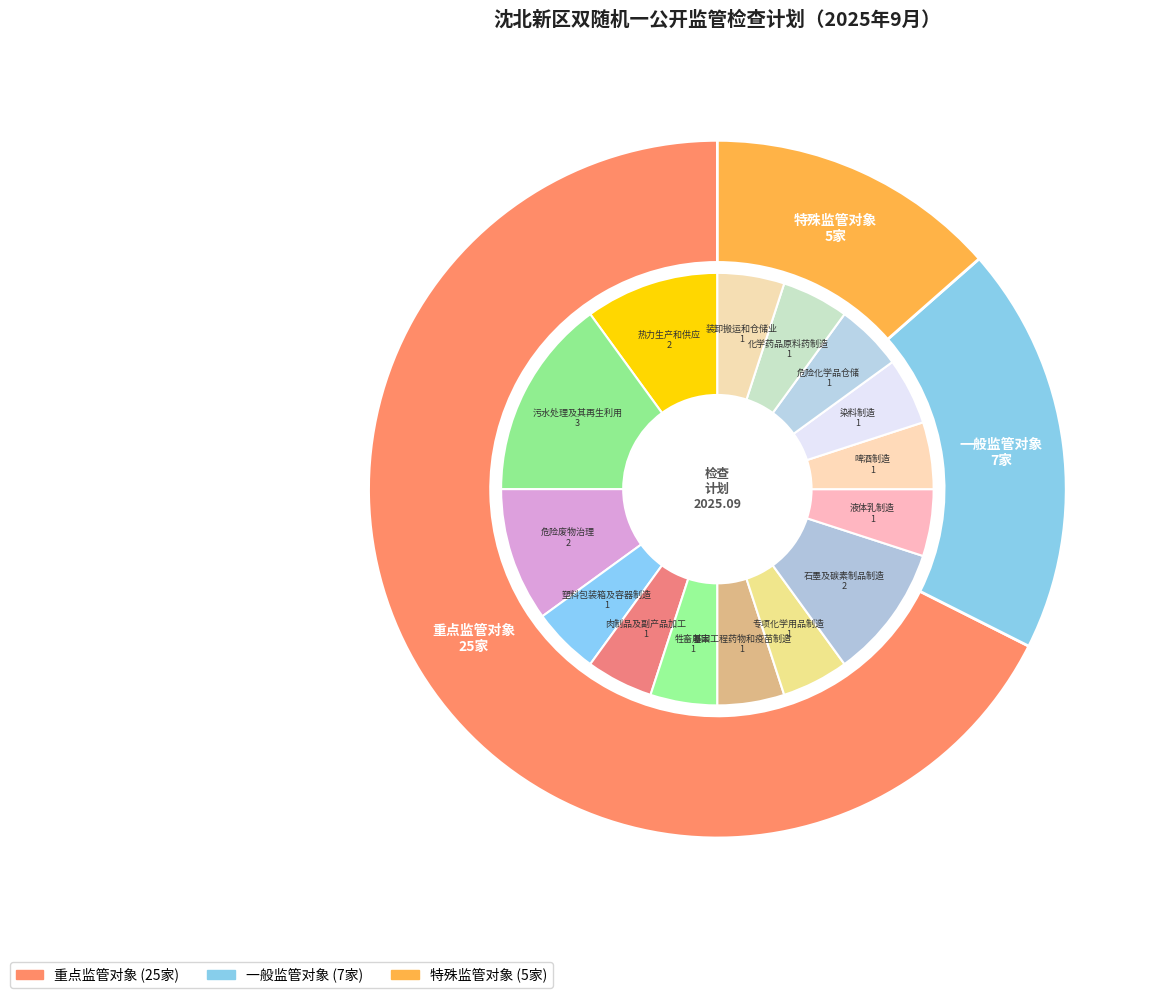

Count the number of slices in the pie.

3